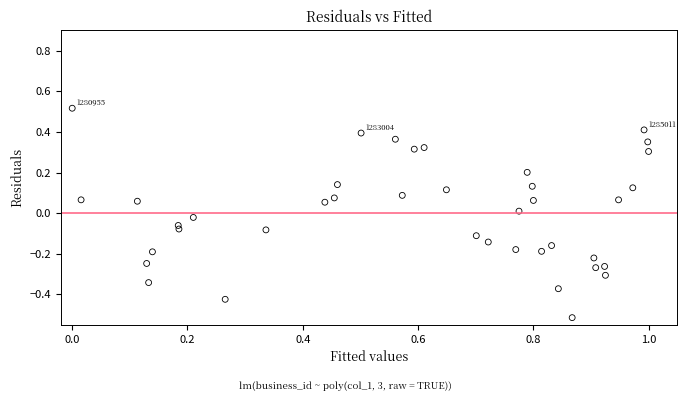

What is the range of Y values (max minus min)?

1.0